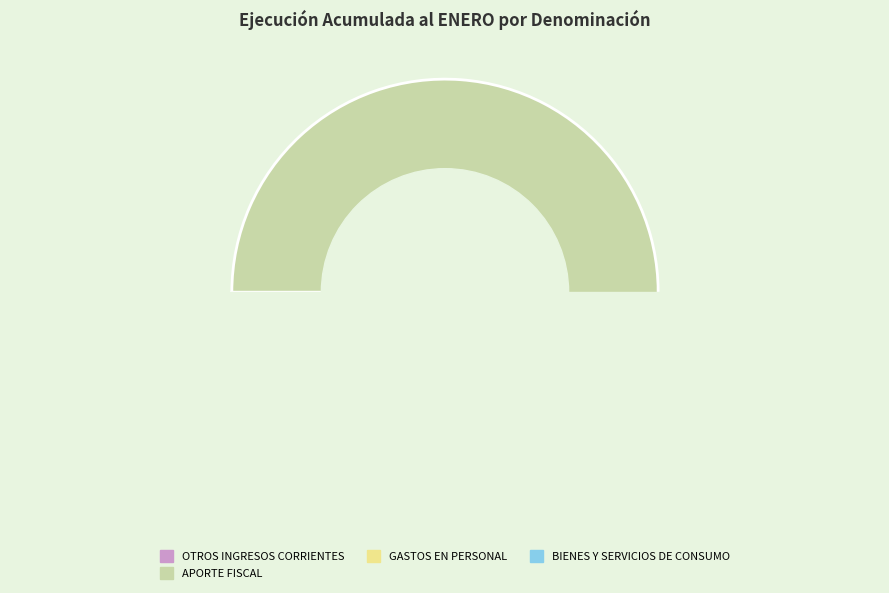

The ADQUISICIÓN DE ACTIVOS NO FINANCIEROS slice represents 1% of the pie. True or false?

False